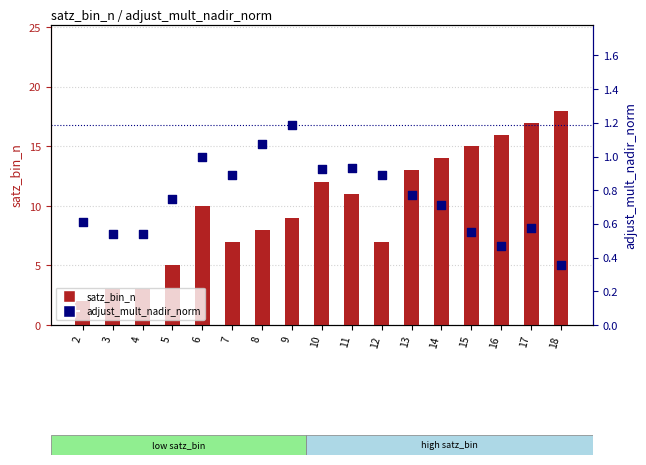

At how many categories does at least one series exceed 10?

8